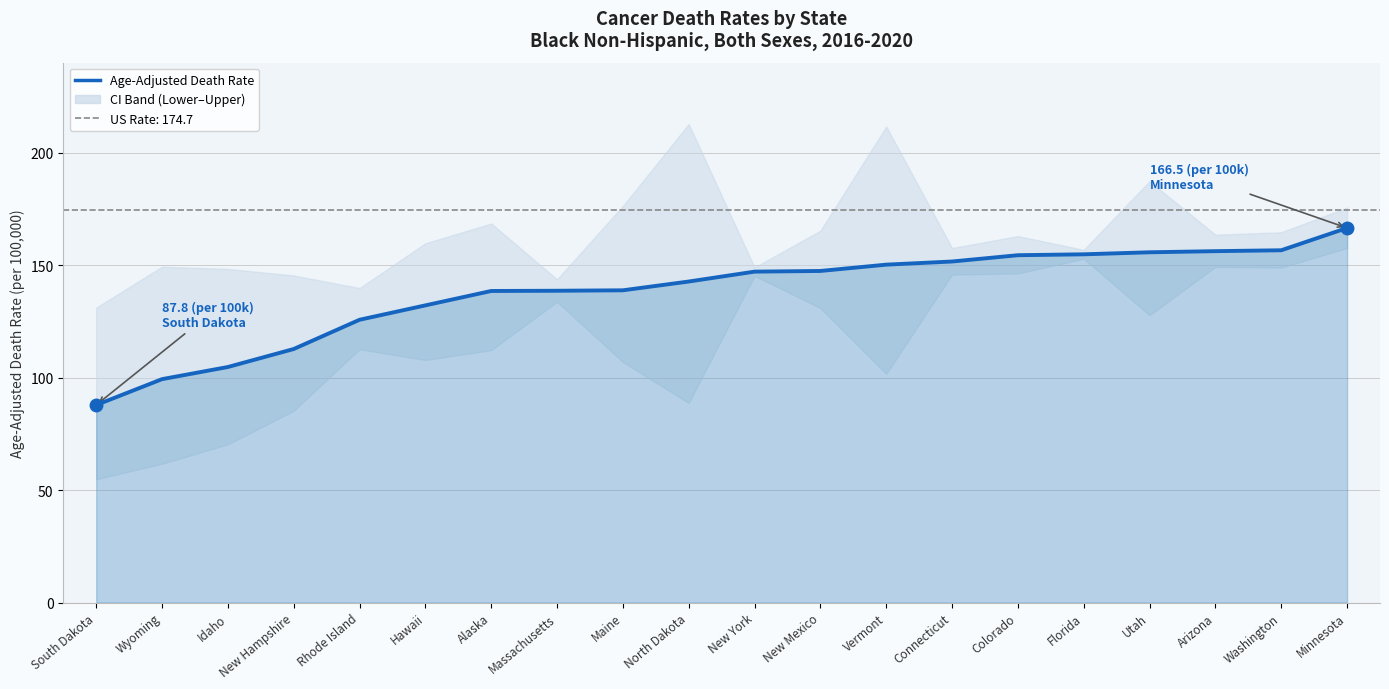

How many lines are shown in the chart?

1